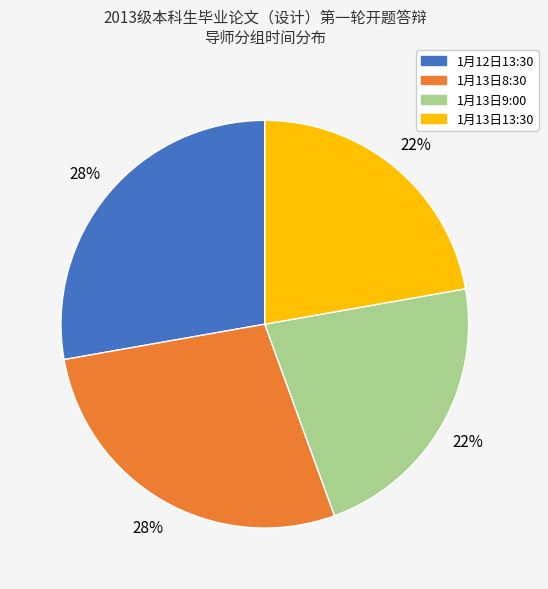

To the nearest percent, what portion does 1月13日8:30 represent?

28%